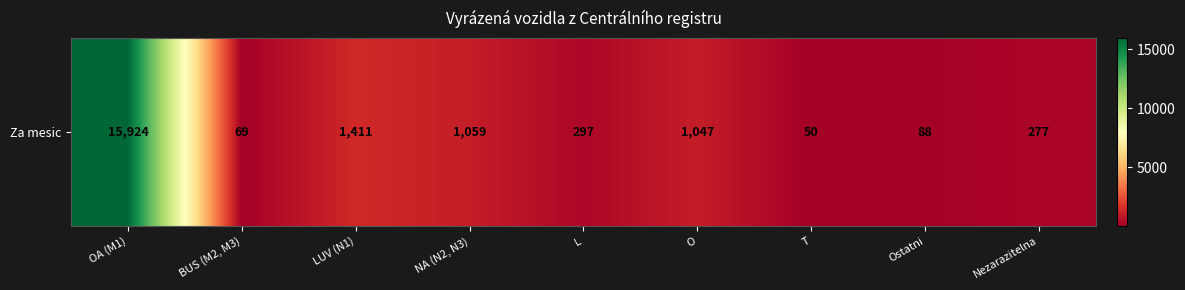

How many data points are above 297?

4